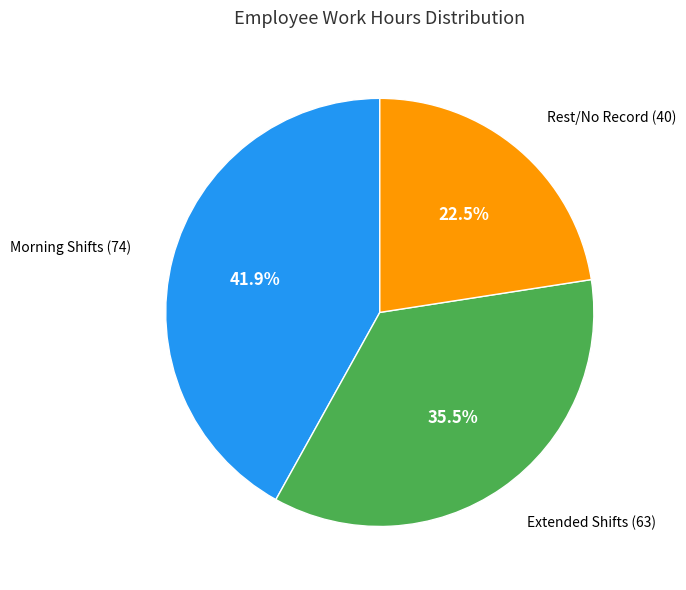

Does any single category account for the majority?

No